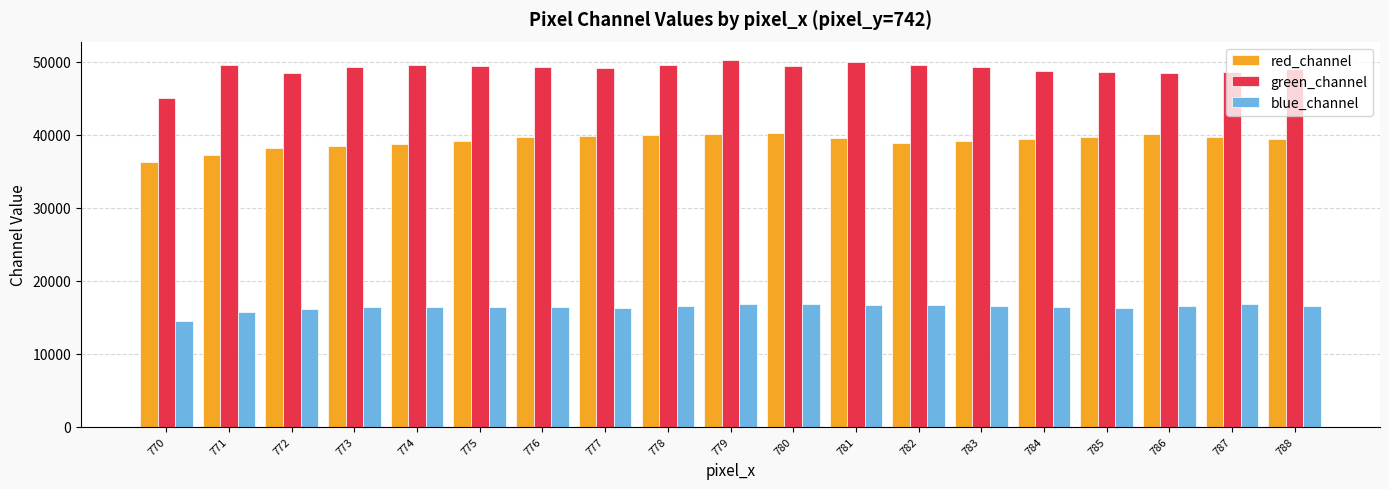

List the series in order of their overall mean, highest first.

green_channel, red_channel, blue_channel